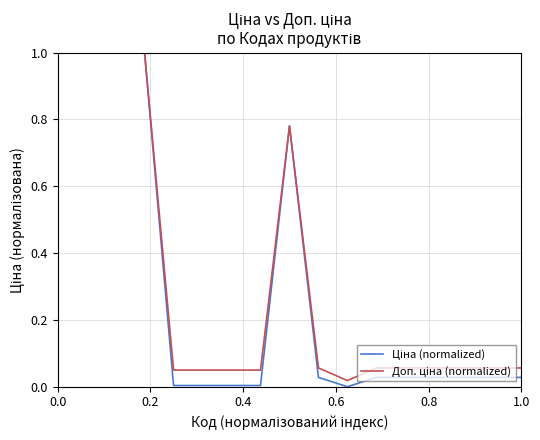

Rank the series by their average value, from highest to lowest.

Доп. ціна (normalized), Ціна (normalized)